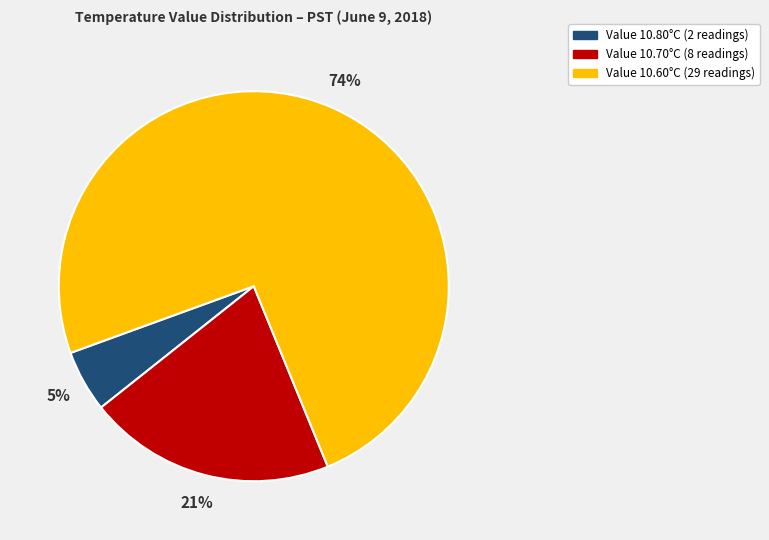

Count the number of slices in the pie.

3